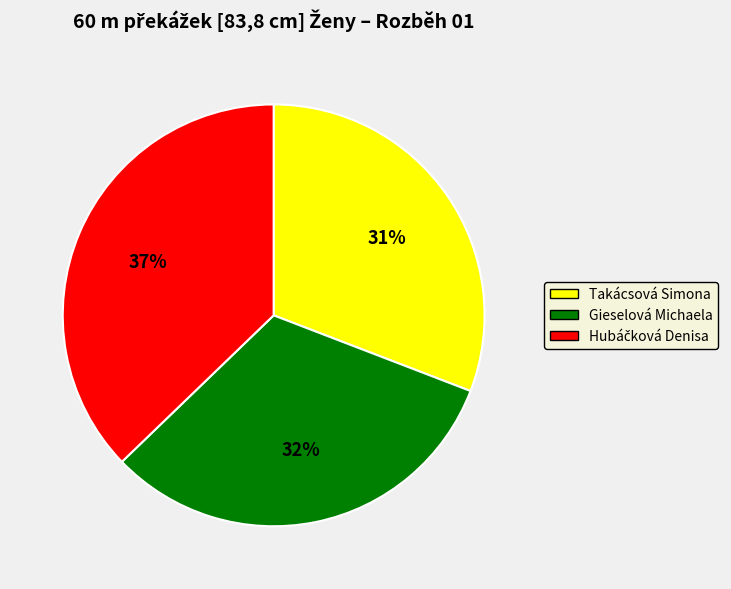

What is the ratio of the value at Takácsová Simona to the value at Gieselová Michaela?

1.0